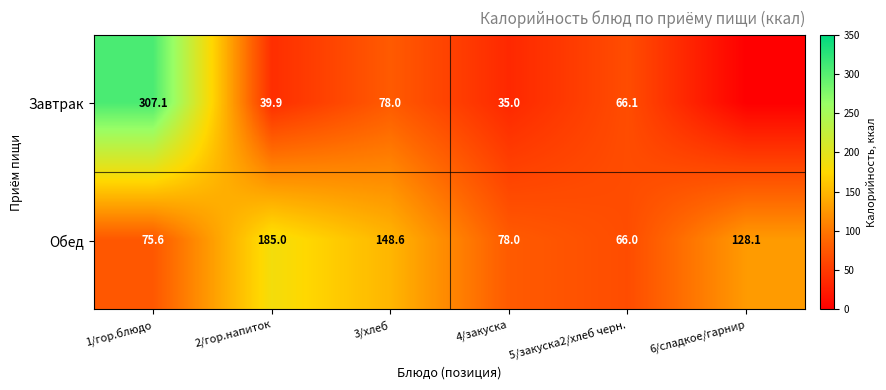

Rank the series at 4/закуска from highest to lowest value.

Обед, Завтрак